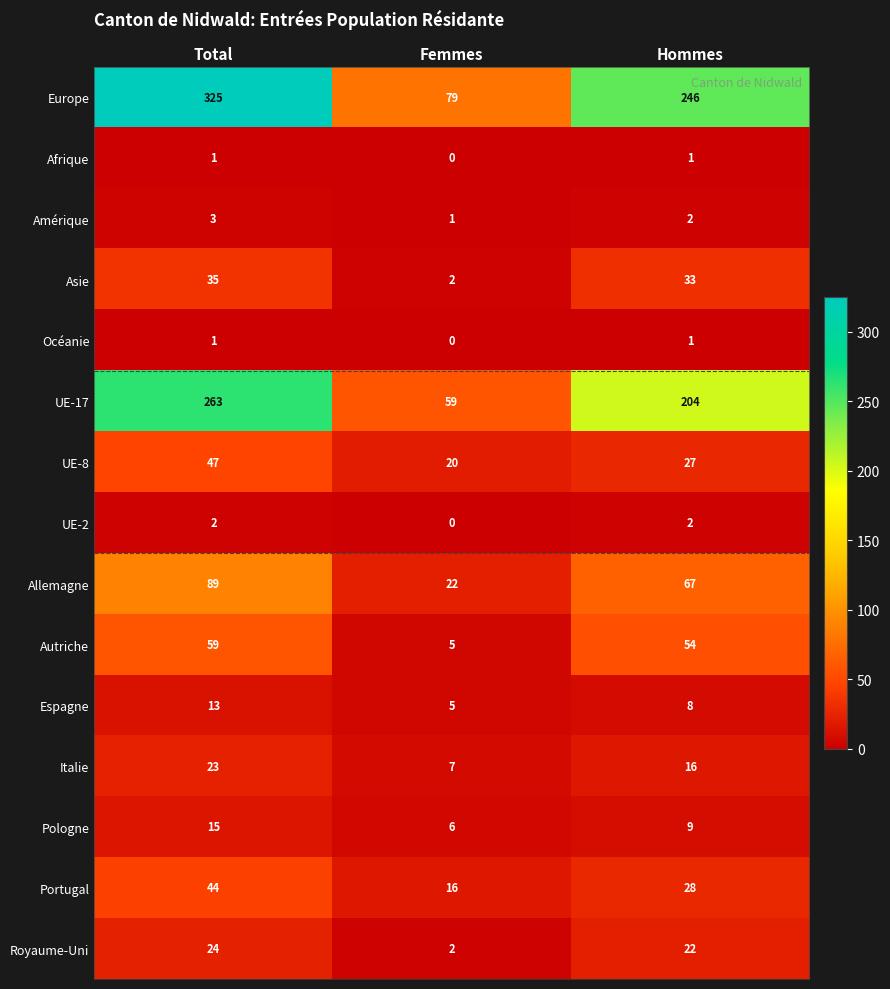

What is the approximate value of Portugal at Hommes?

28